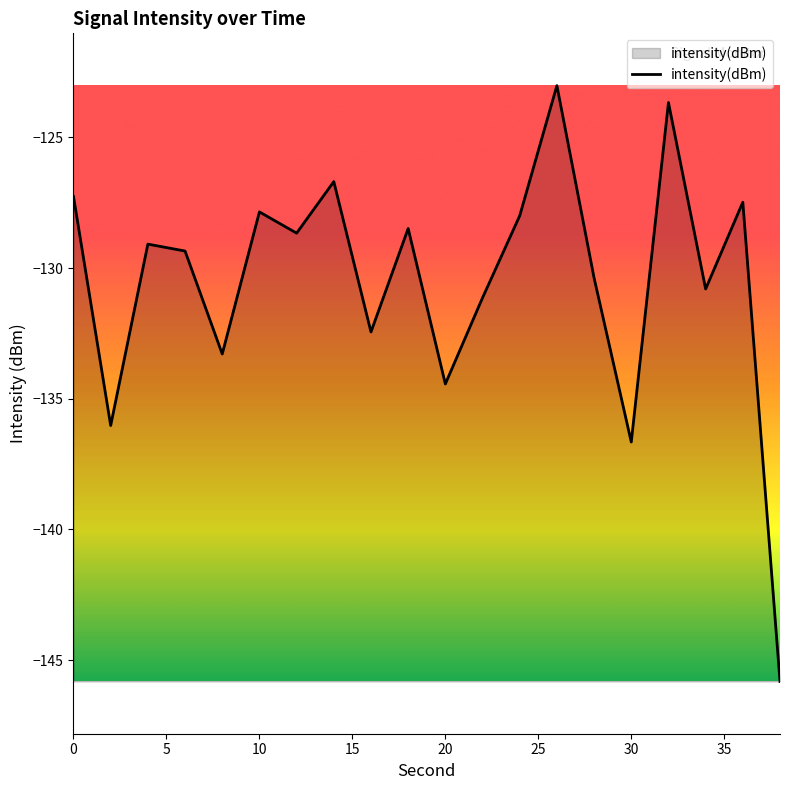

What is the greatest value displayed?

-123.0